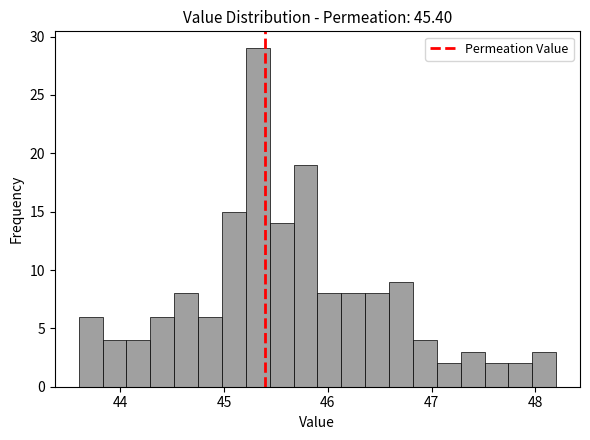

Read against the x-axis, roughly where is the centre of the tallest bar?

45.3